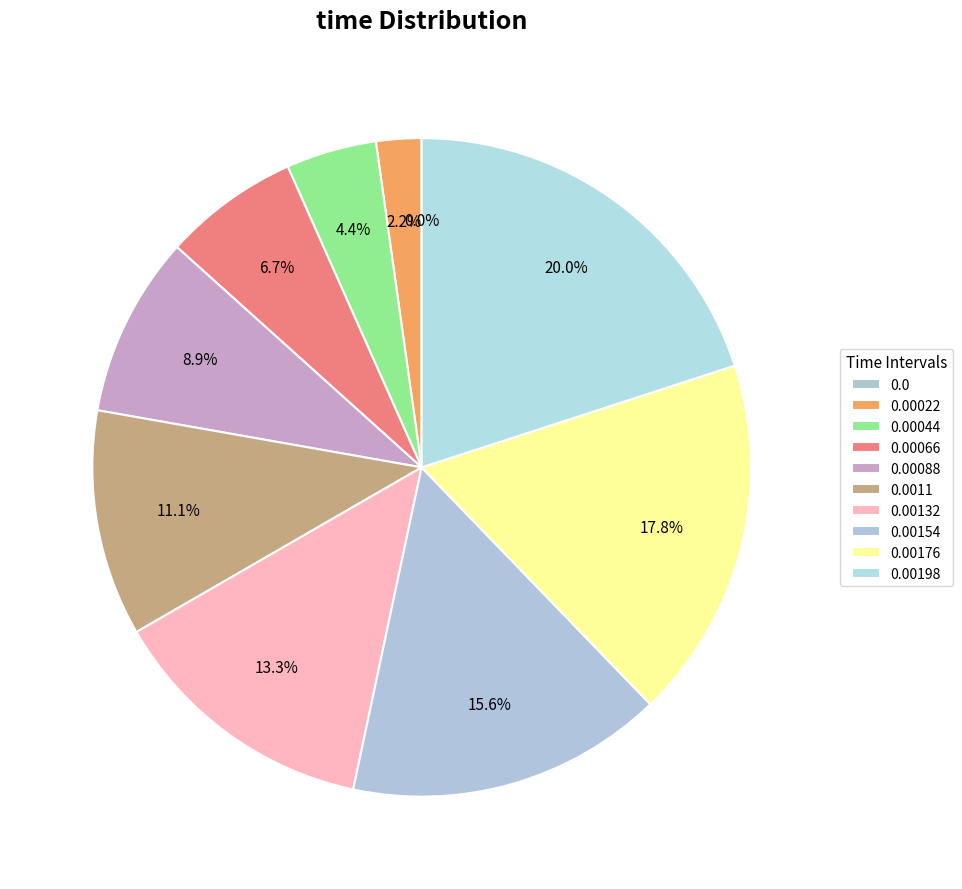

To the nearest percent, what is the difference between the 0.00044 and 0.00176 slice percentages?

13%